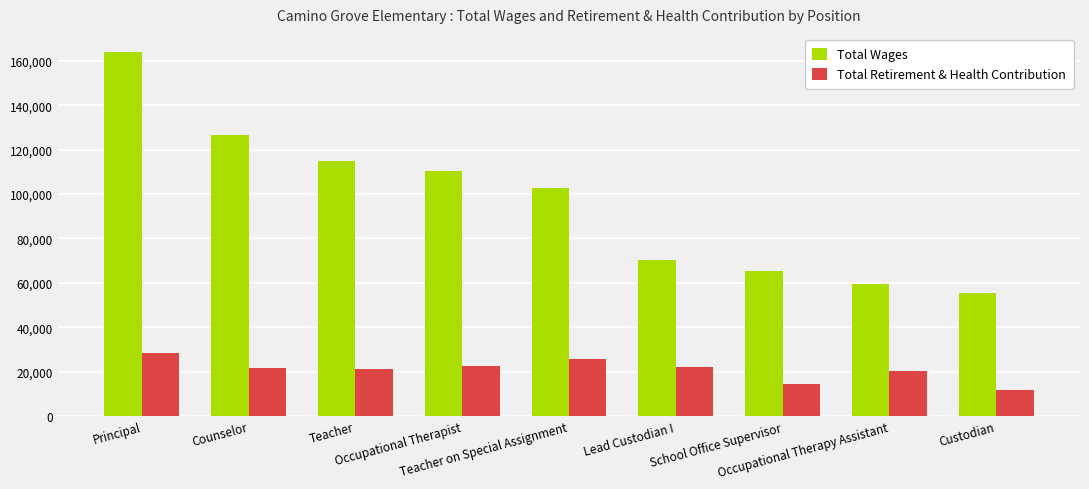

List the series in order of their peak value, highest first.

Total Wages, Total Retirement & Health Contribution